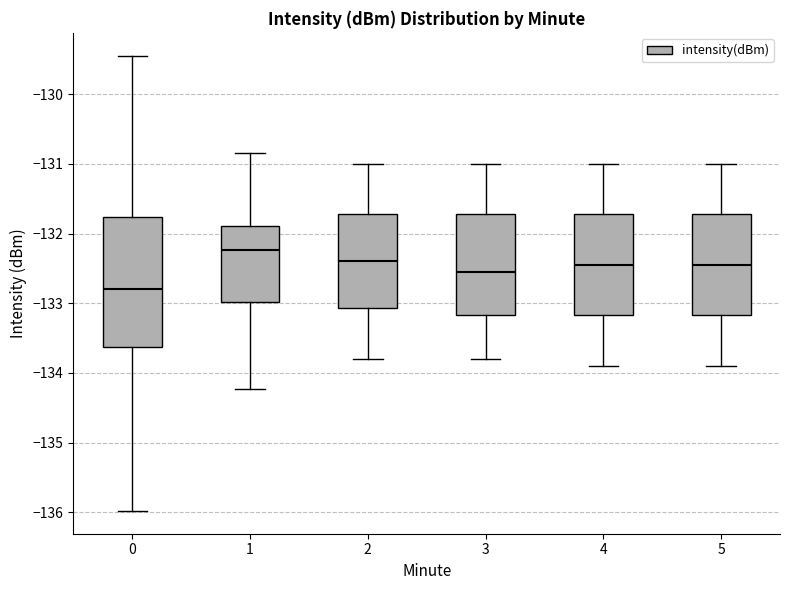

Where is the lower edge of the box at x = 0 on the y-axis? The values are not printed on the chart, so give them approximately, as read against the axis.

-133.6